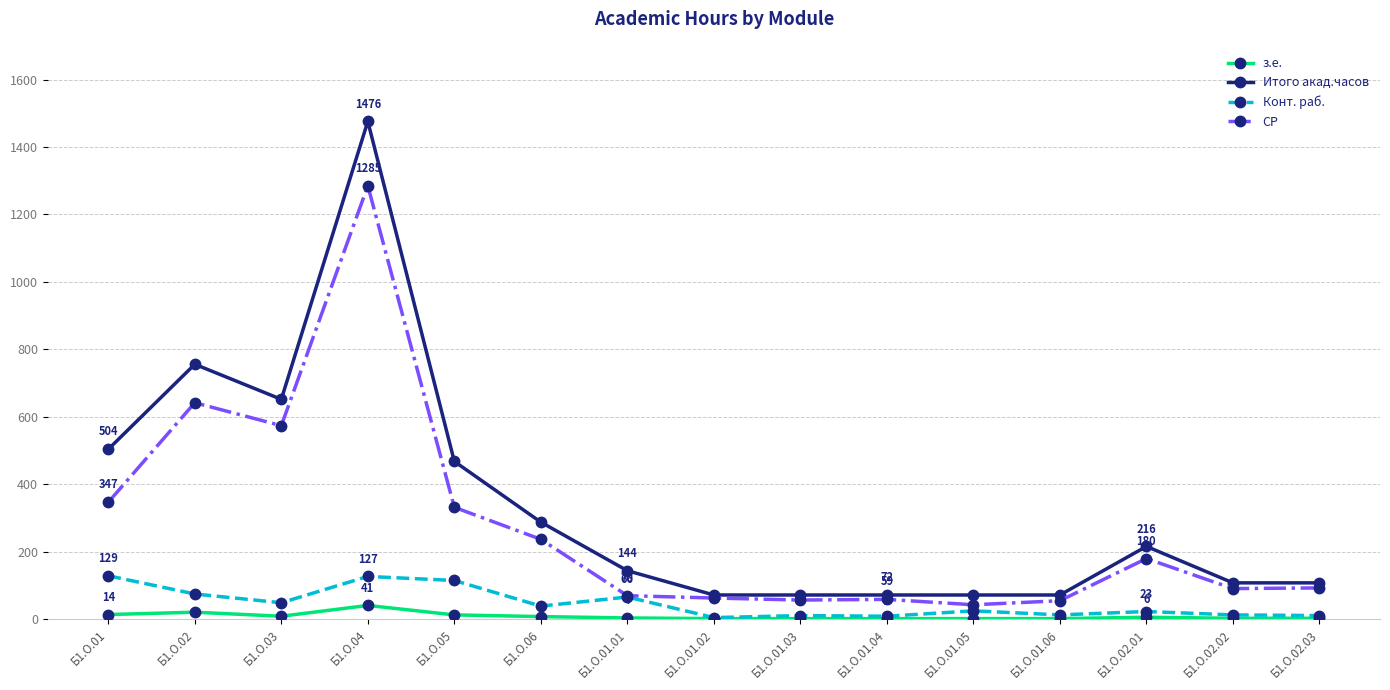

Is it true that Итого акад.часов equals 293 at Б1.О.02?

False